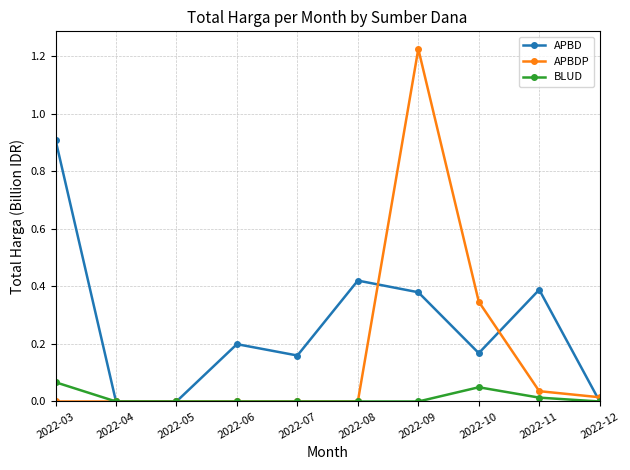

At which category is the sum across all series the highest?

2022-09